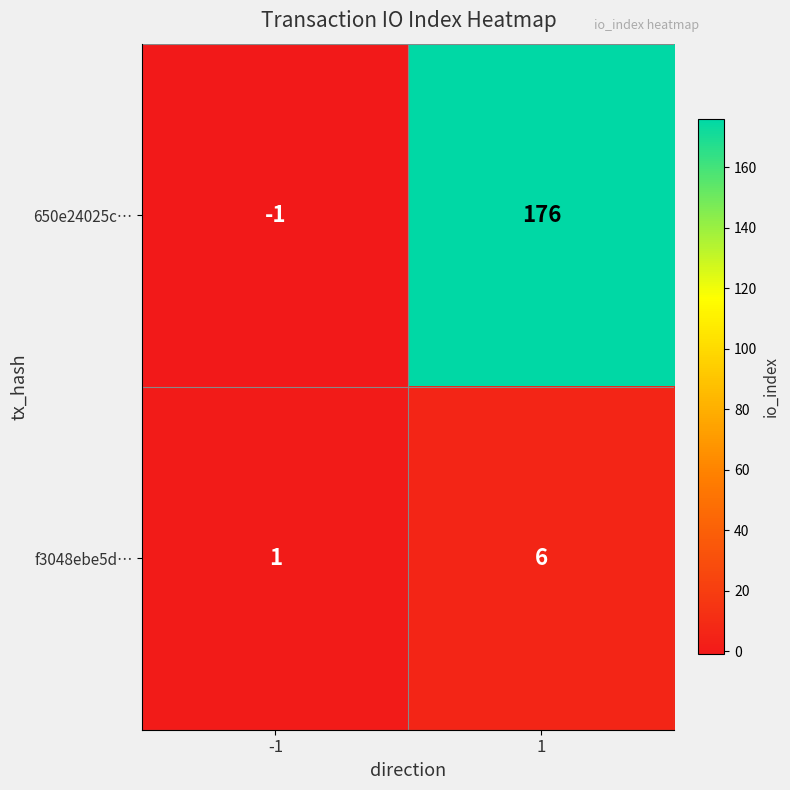

How many data points does each series have?

2